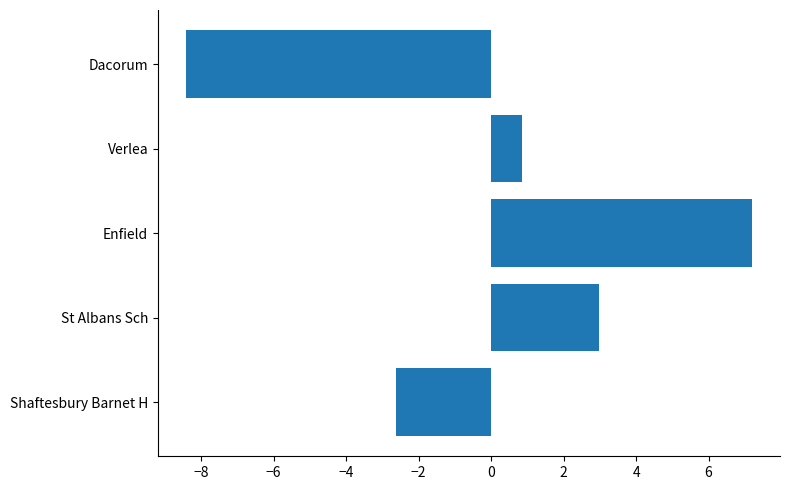

List the labels in order of value, smallest first.

Dacorum, Shaftesbury Barnet H, Verlea, St Albans Sch, Enfield